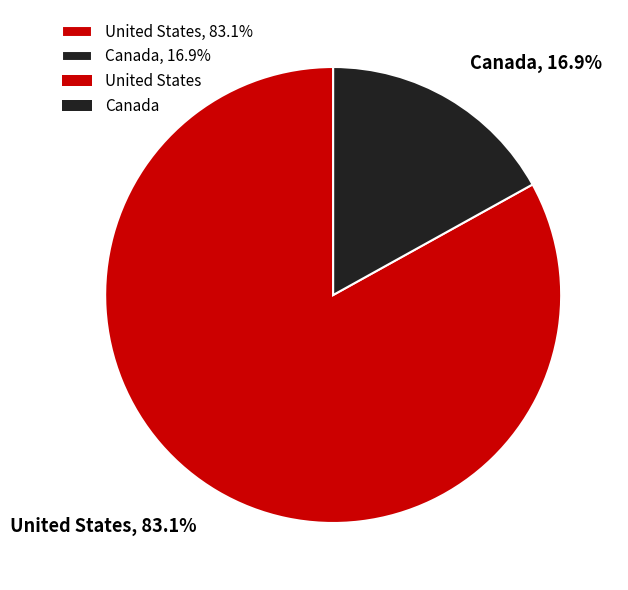

What percentage is the United States slice, to the nearest percent?

83%